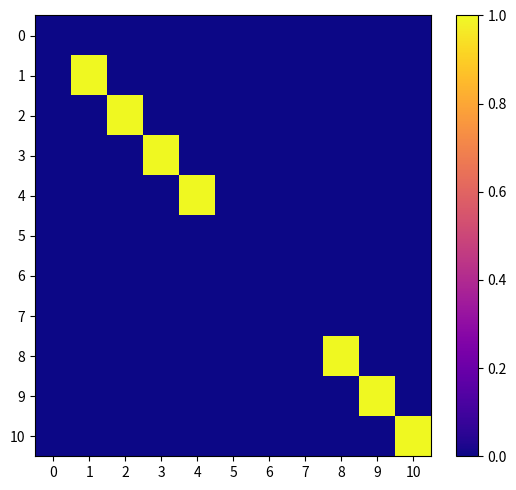

What is the total value across all series at 3?

1.0